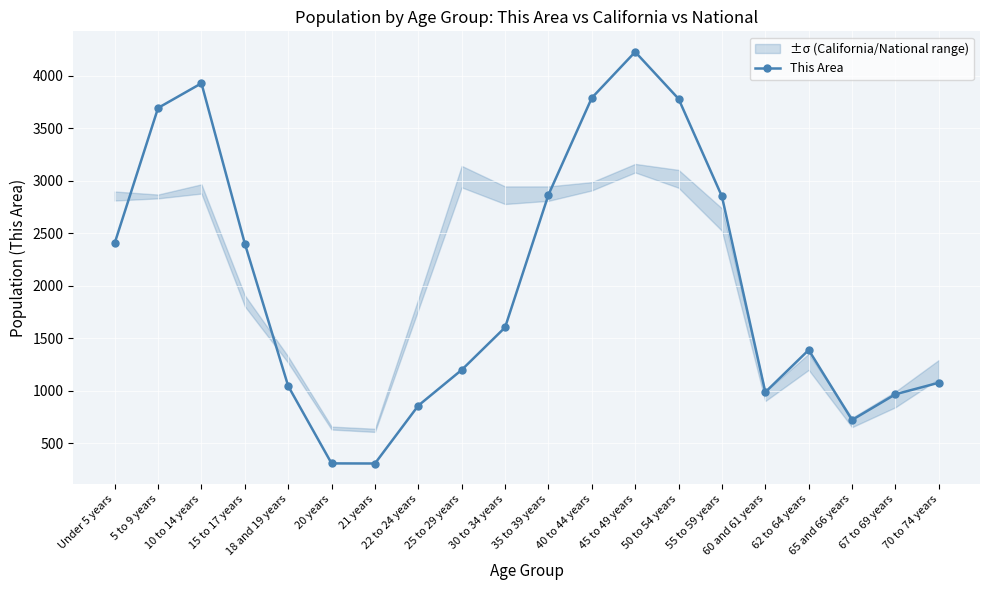

Reading right to left, what are all the values shown in this chart?

70 to 74 years=1075	67 to 69 years=965	65 and 66 years=720	62 to 64 years=1387	60 and 61 years=985	55 to 59 years=2851	50 to 54 years=3781	45 to 49 years=4228	40 to 44 years=3790	35 to 39 years=2866	30 to 34 years=1602	25 to 29 years=1197	22 to 24 years=857	21 years=305	20 years=306	18 and 19 years=1043	15 to 17 years=2401	10 to 14 years=3929	5 to 9 years=3694	Under 5 years=2406